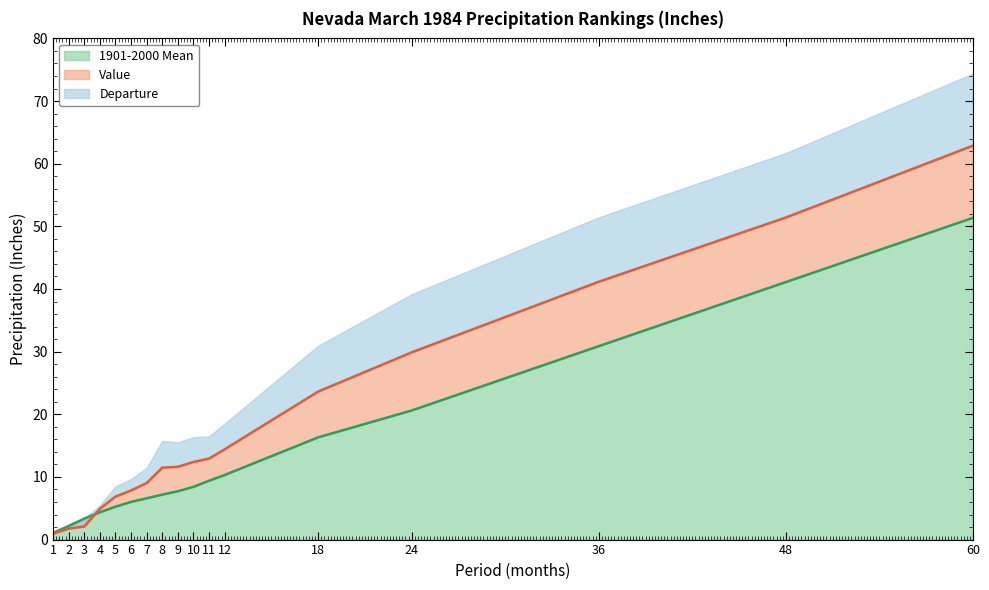

The 1901-2000 Mean series shows 51.4 at 60. True or false?

True